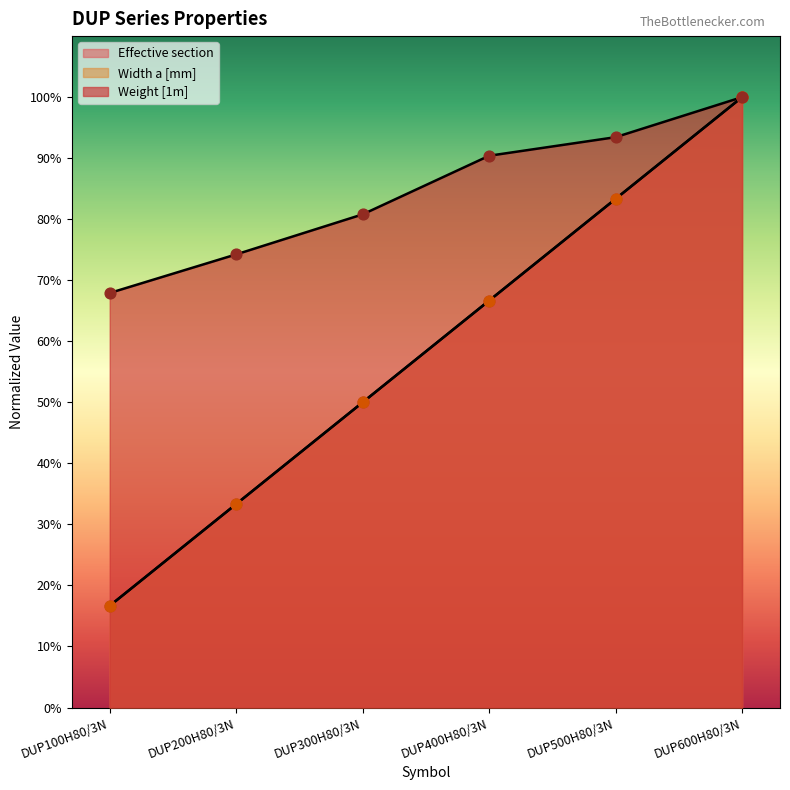

What is the total value across all series at DUP100H80/3N?

101.2